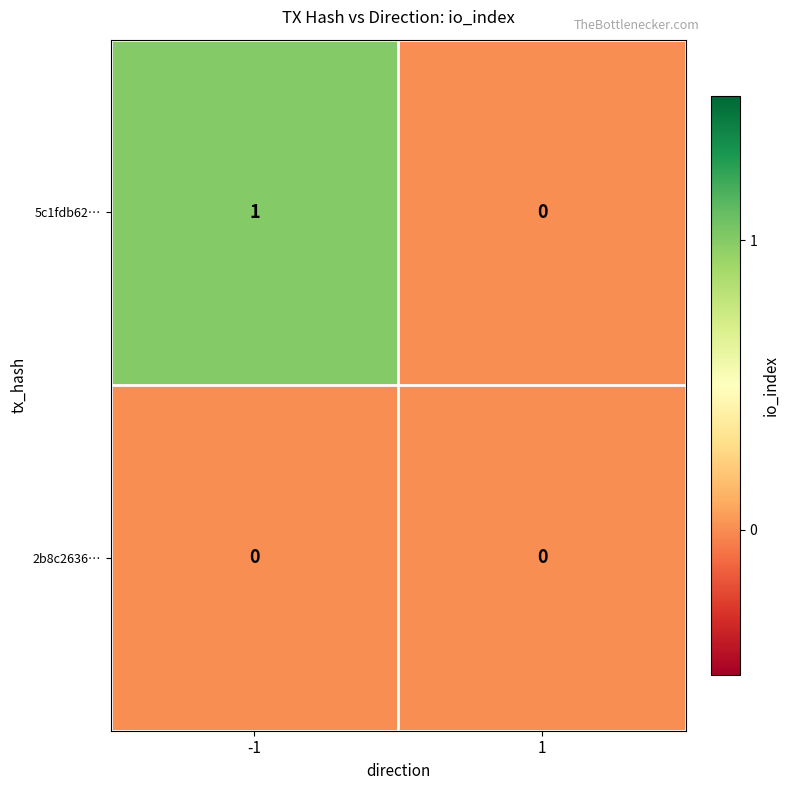

Is the value of 5c1fdb62… at -1 greater than the value of 2b8c2636… at 1?

Yes